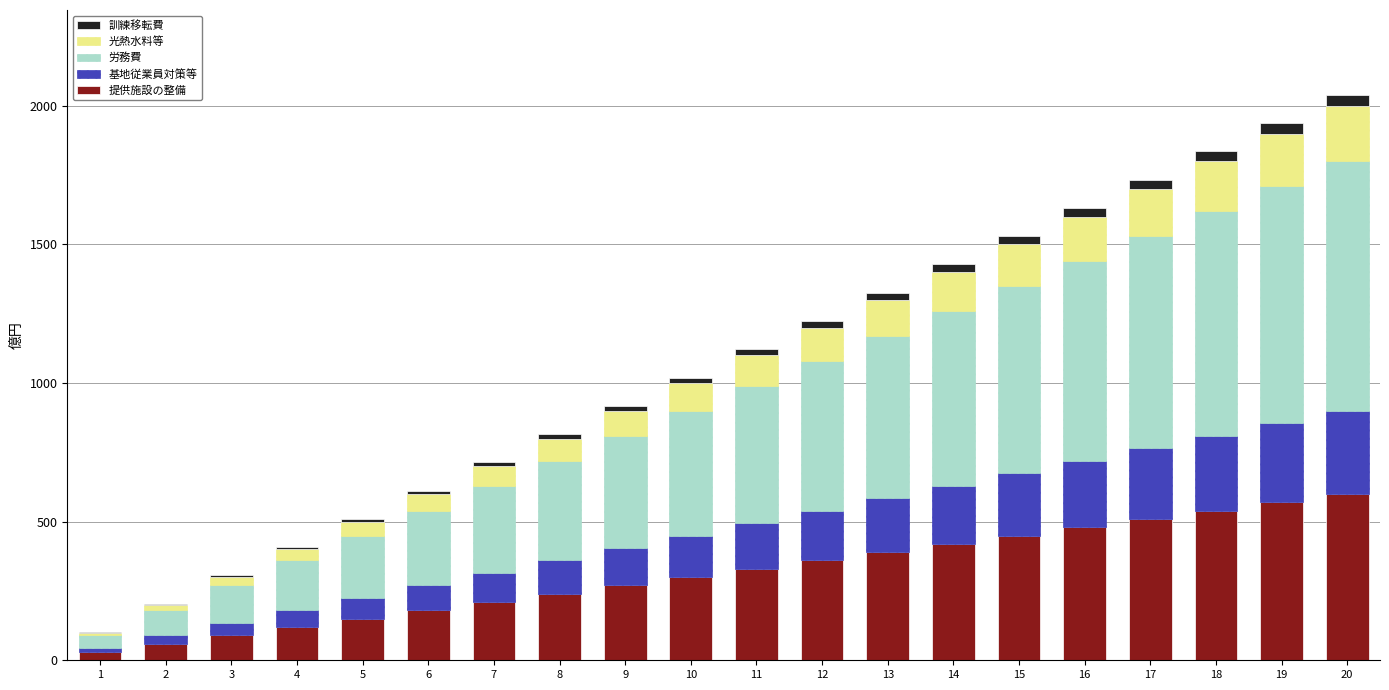

The value of 提供施設の整備 at 7 is 210. True or false?

True